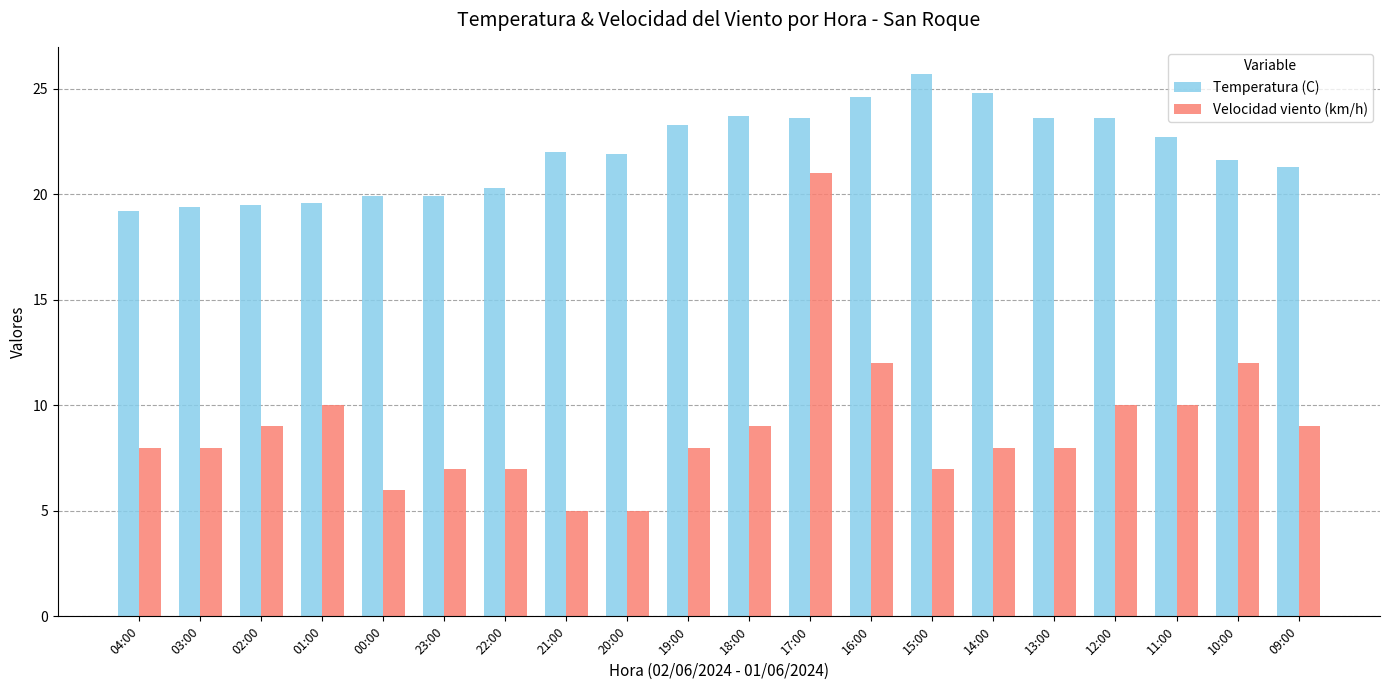

Count the number of data series in this chart.

2